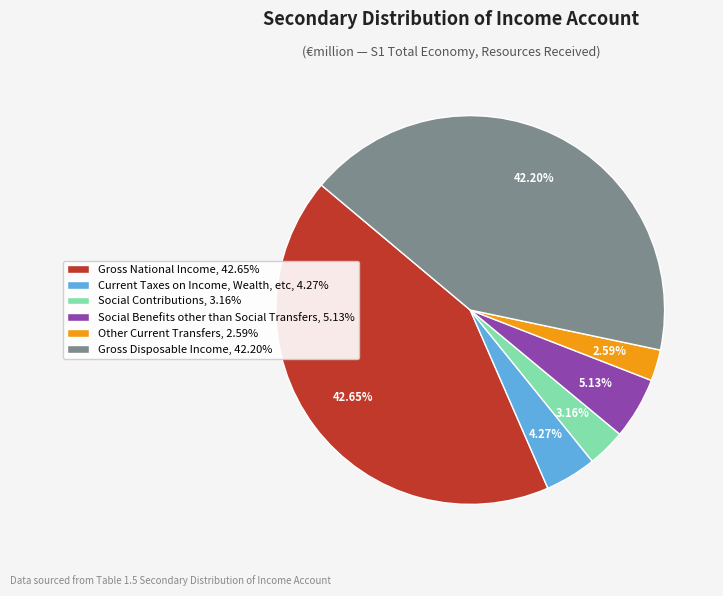

The Social Contributions slice represents 3% of the pie. True or false?

True